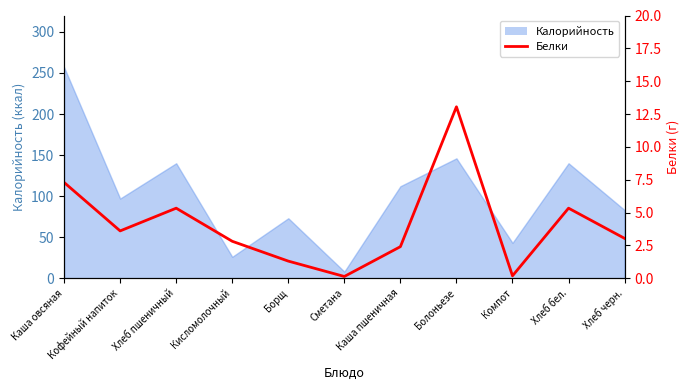

Where does the data first go above 3?

Каша овсяная